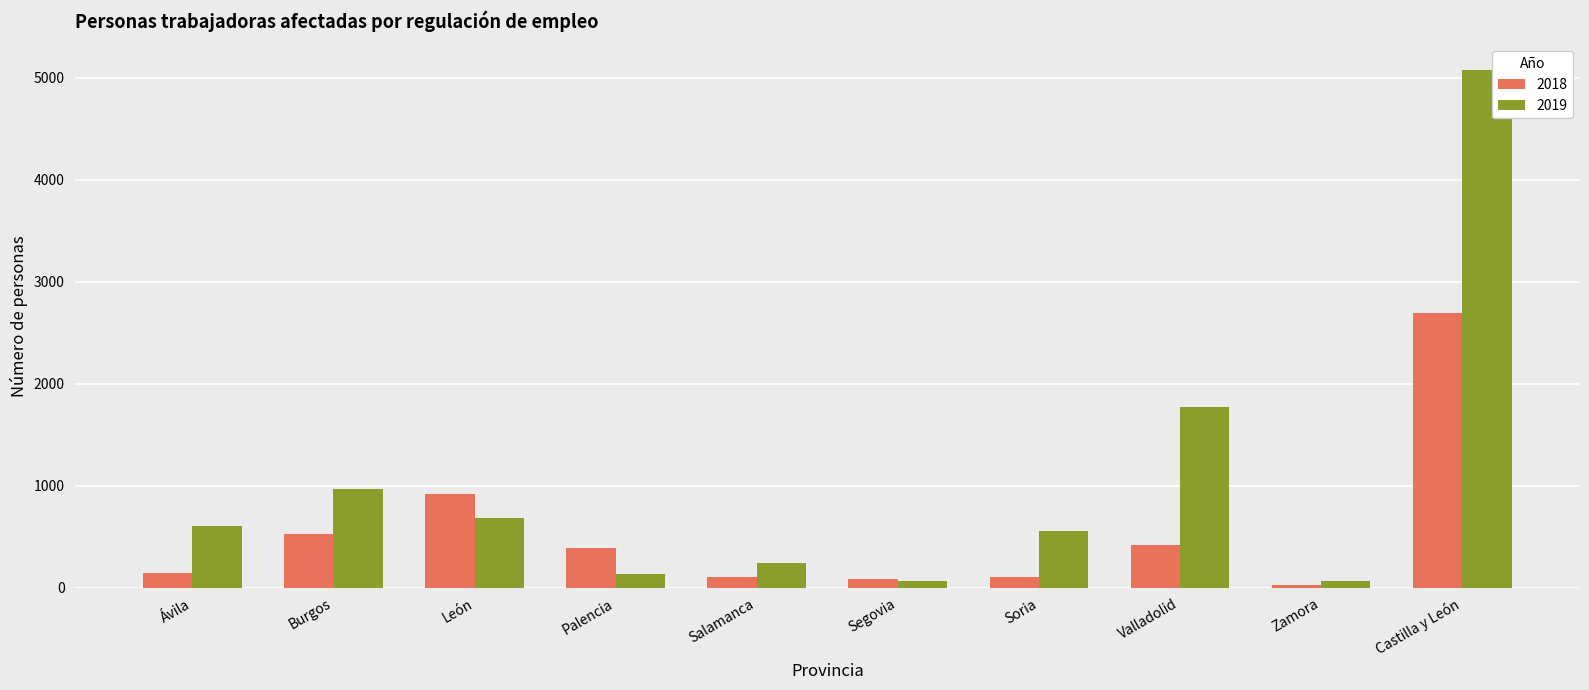

At which label does 2018 reach its minimum?

Zamora